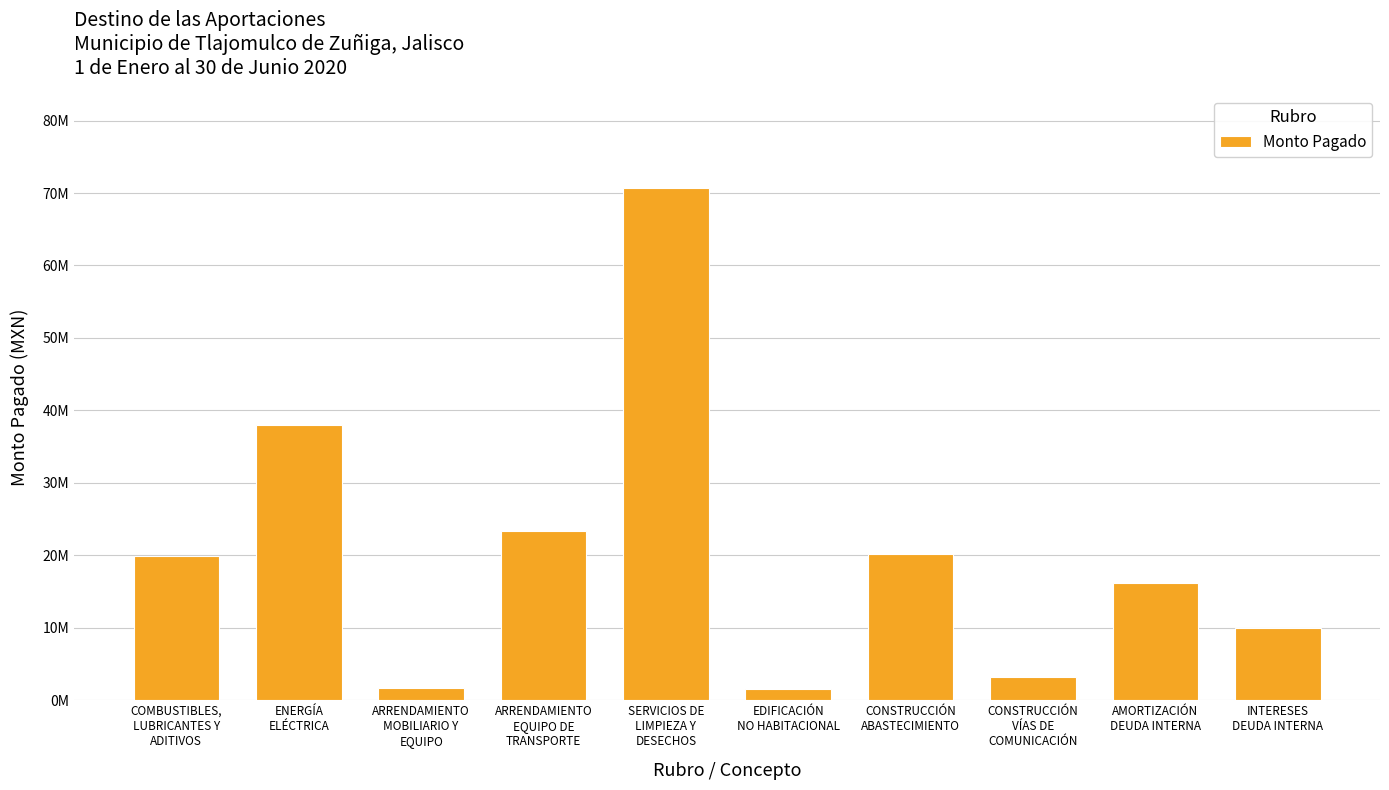

What is the value of the 4th bar from the left?

23350217.5